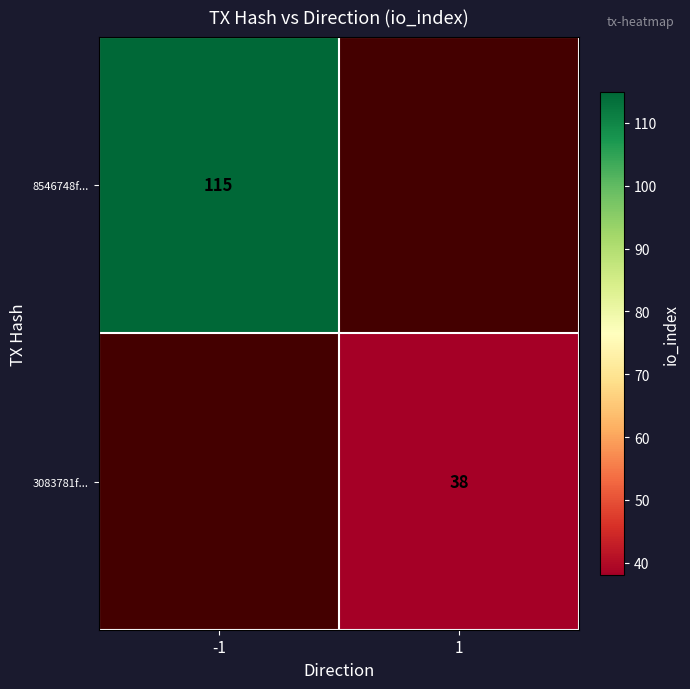

Is the value of 3083781f... at 1 greater than the value of 8546748f... at -1?

No